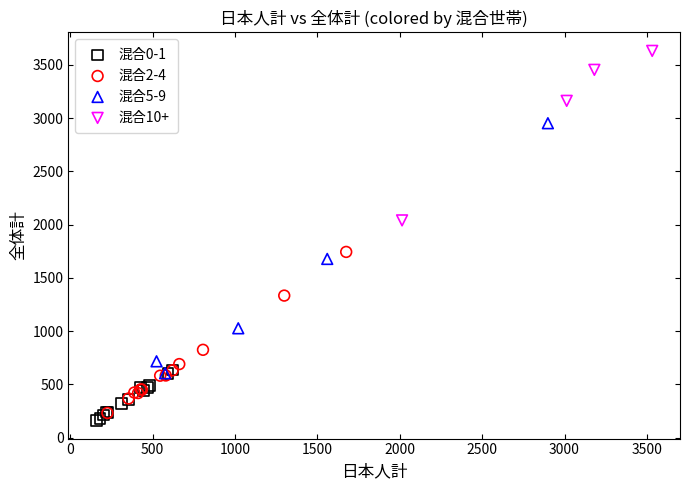

Which series has the widest spread of Y values?

混合5-9